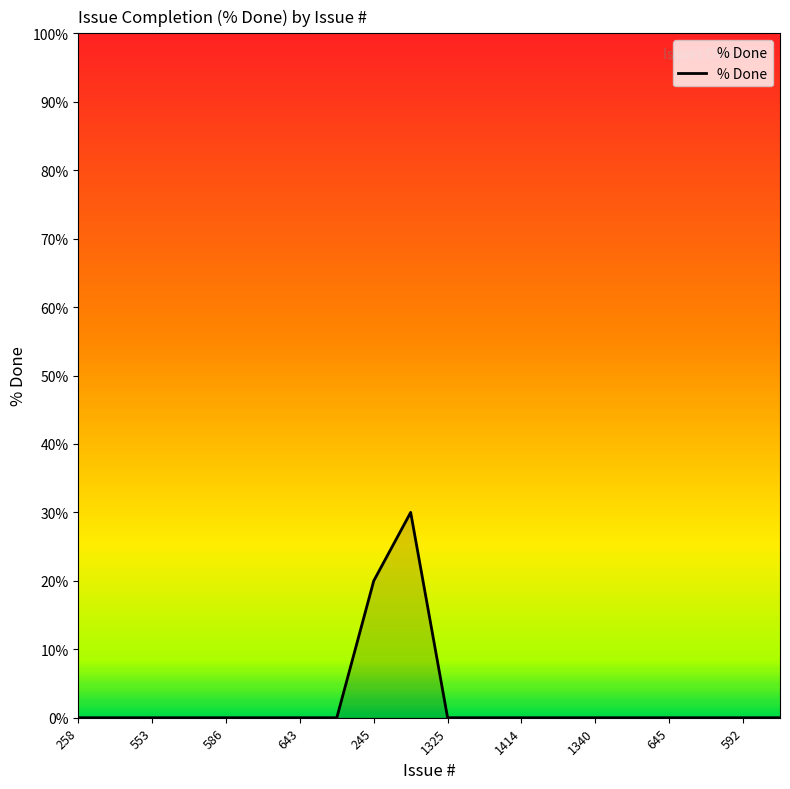

How many lines are shown in the chart?

1